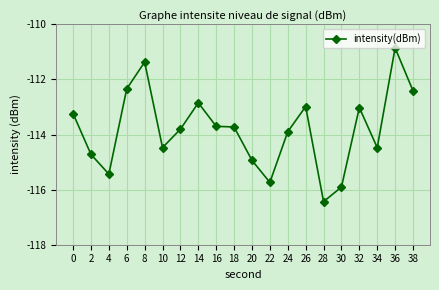

At which category does the chart reach its peak across all series?

36